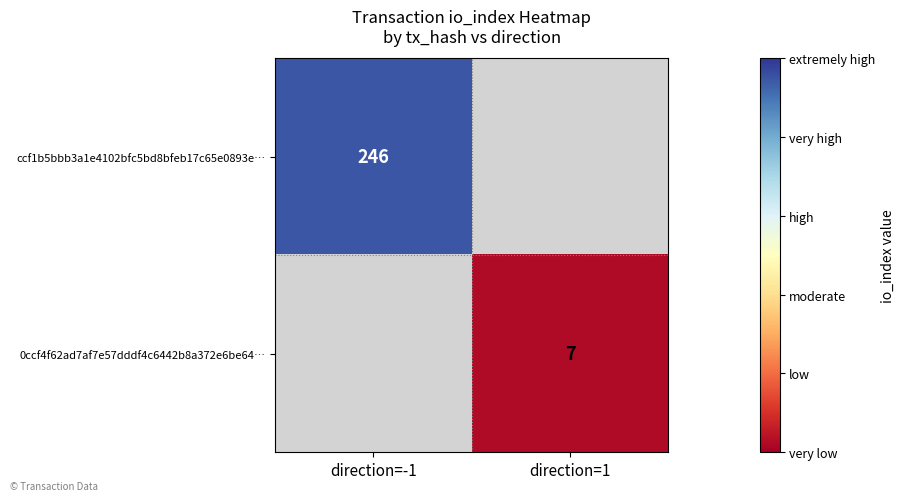

At which category does the chart reach its minimum across all series?

direction=1